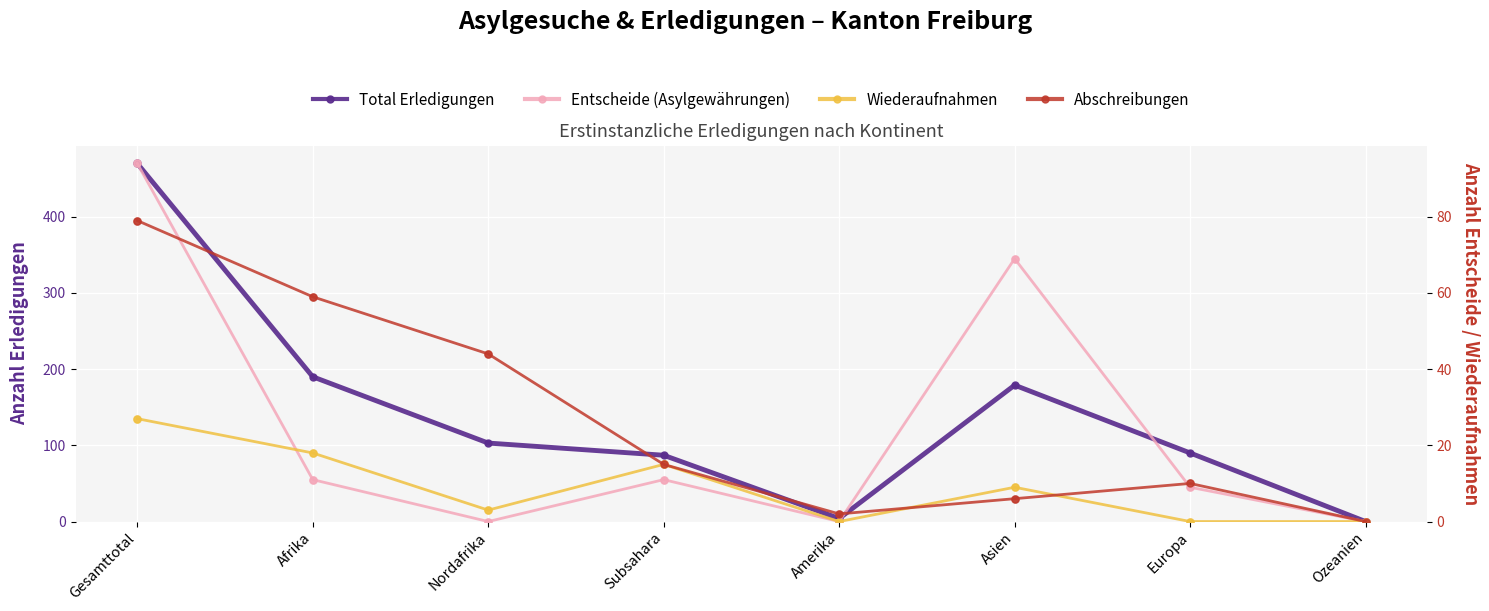

Which series has the largest Y range (max minus min)?

Total Erledigungen